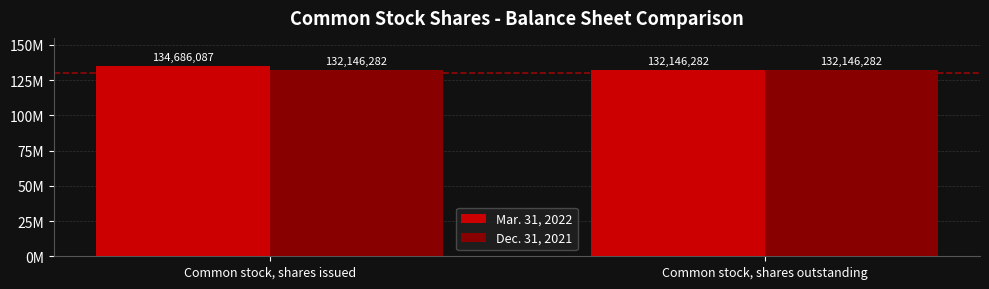

What is the difference between the Mar. 31, 2022 values at Common stock, shares issued and Common stock, shares outstanding?

2539805